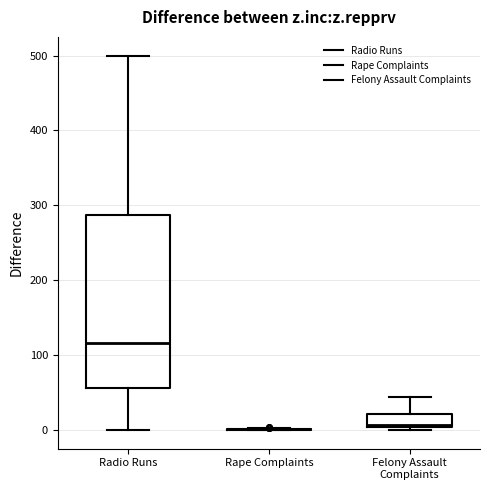

Comparing the boxes themselves (not the whiskers), which one is the tallest?

Radio Runs